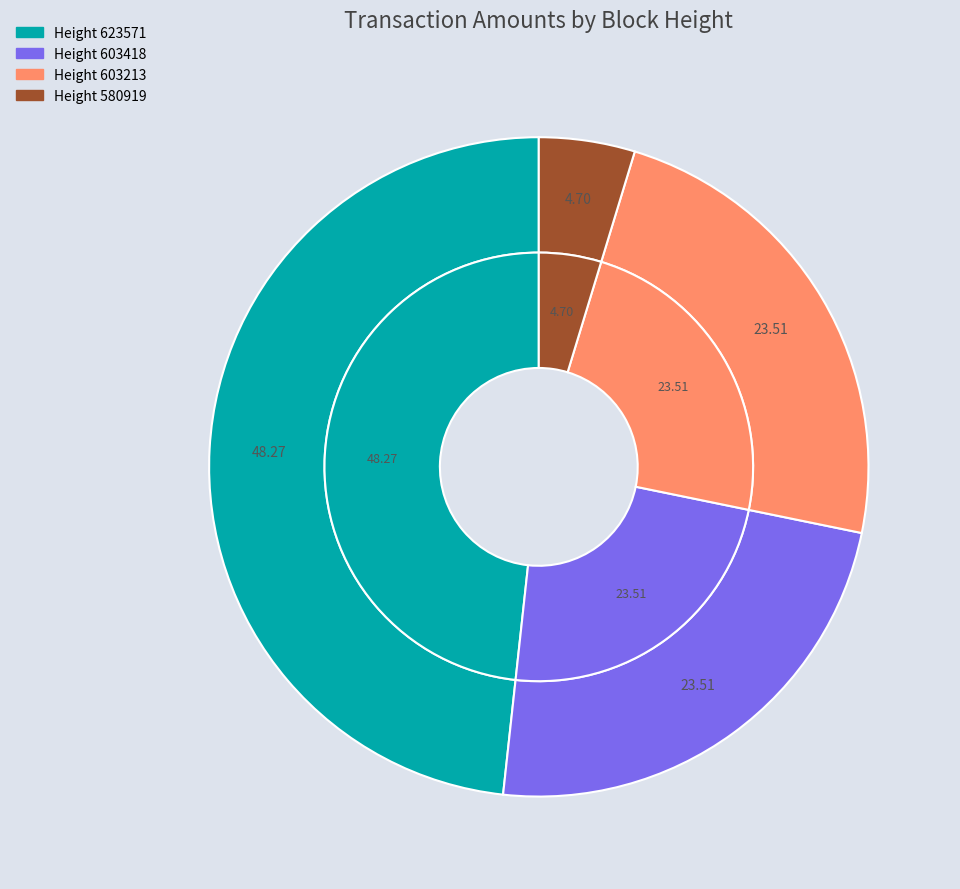

How many slices are in this pie chart?

4